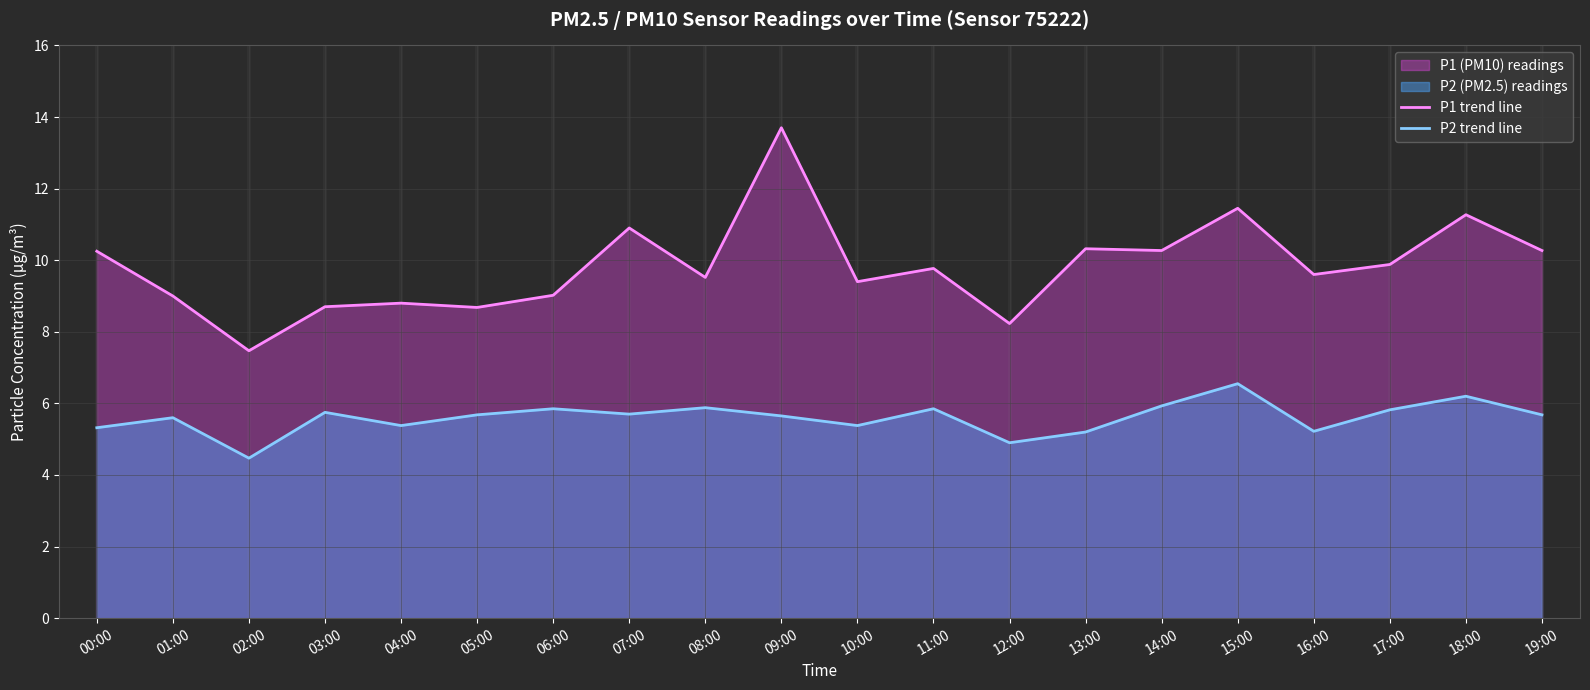

Is the value of P2 trend line at 12:00 greater than the value of P1 trend line at 06:00?

No